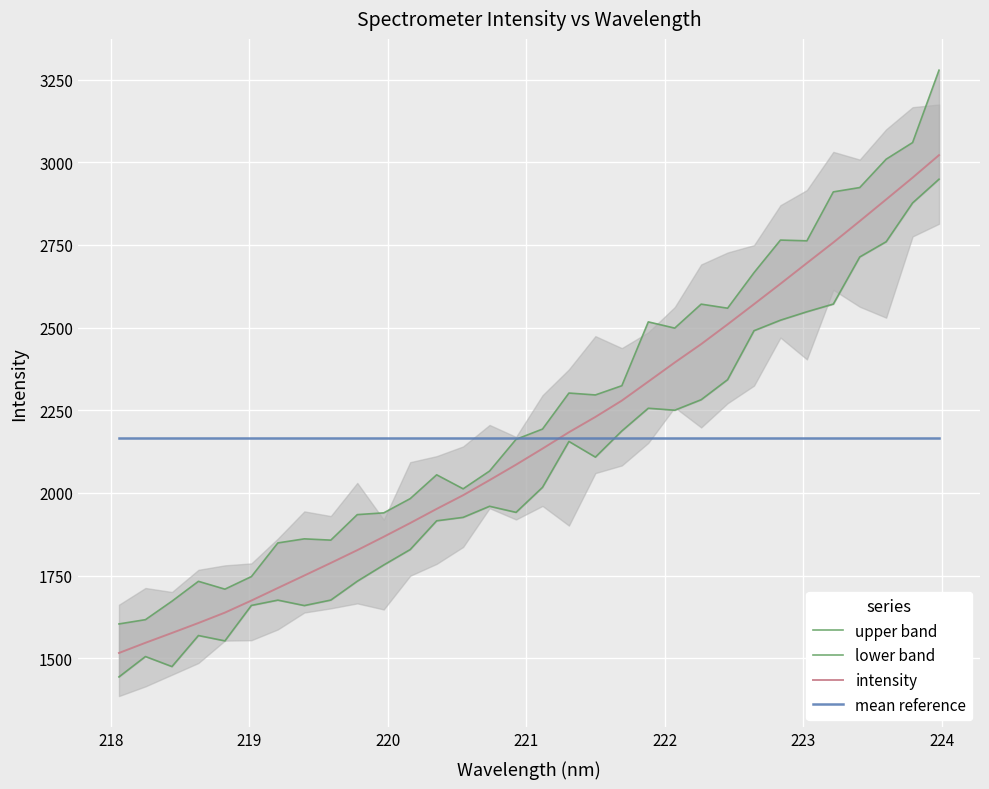

What is the lowest value of the intensity series?

1516.1